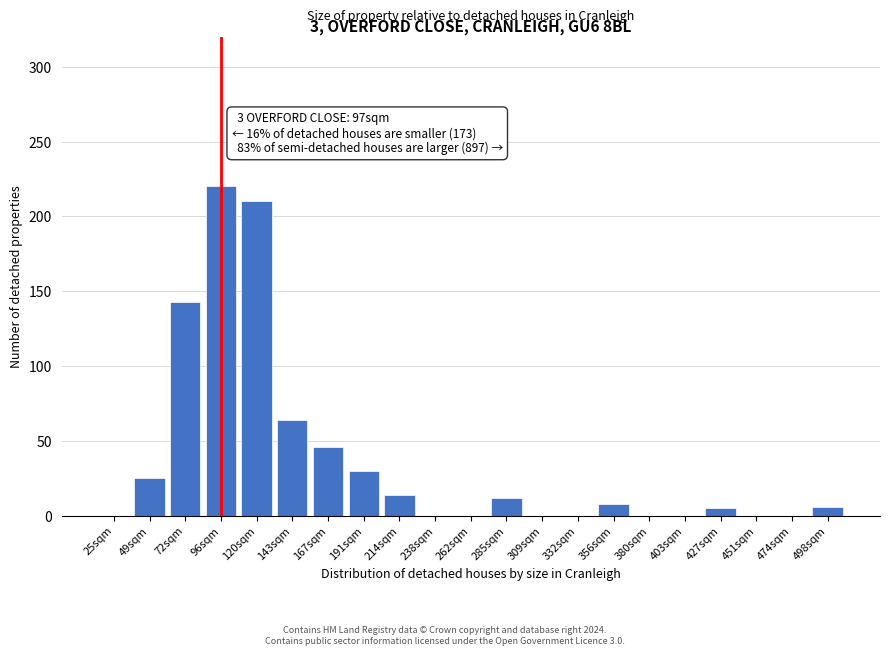

The chart shows a value of 64 at 143sqm. True or false?

True